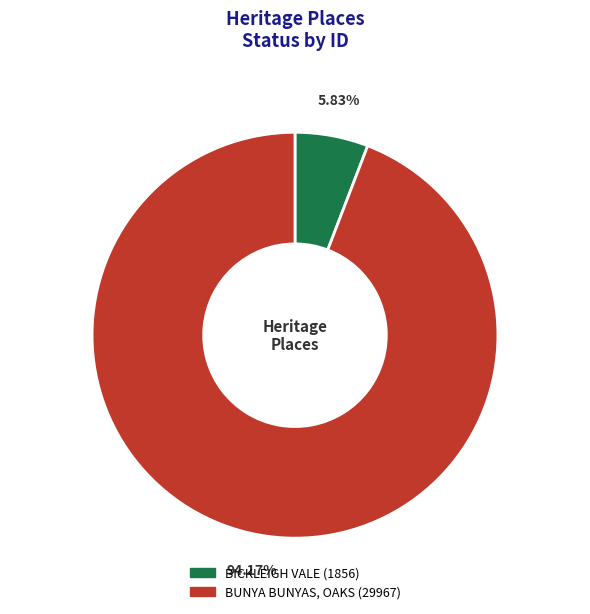

What is the total percentage of BUNYA BUNYAS, OAKS and BICKLEIGH VALE?

100.0%